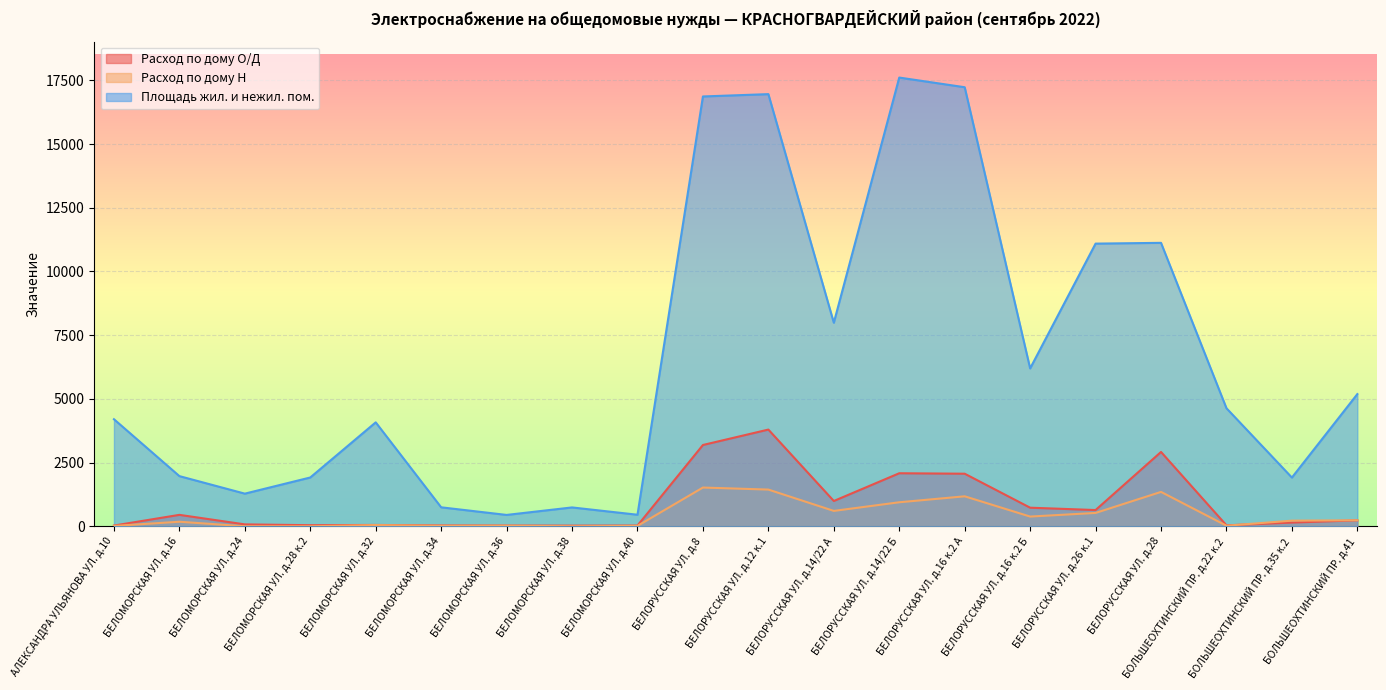

Rank the categories by Расход по дому Н value from lowest to highest.

БЕЛОМОРСКАЯ УЛ. д.24, БЕЛОМОРСКАЯ УЛ. д.28 к.2, БЕЛОМОРСКАЯ УЛ. д.38, АЛЕКСАНДРА УЛЬЯНОВА УЛ. д.10, БЕЛОМОРСКАЯ УЛ. д.40, БЕЛОМОРСКАЯ УЛ. д.34, БЕЛОМОРСКАЯ УЛ. д.36, БОЛЬШЕОХТИНСКИЙ ПР. д.22 к.2, БЕЛОМОРСКАЯ УЛ. д.32, БЕЛОМОРСКАЯ УЛ. д.16, БОЛЬШЕОХТИНСКИЙ ПР. д.35 к.2, БОЛЬШЕОХТИНСКИЙ ПР. д.41, БЕЛОРУССКАЯ УЛ. д.16 к.2 Б, БЕЛОРУССКАЯ УЛ. д.26 к.1, БЕЛОРУССКАЯ УЛ. д.14/22 А, БЕЛОРУССКАЯ УЛ. д.14/22 Б, БЕЛОРУССКАЯ УЛ. д.16 к.2 А, БЕЛОРУССКАЯ УЛ. д.28, БЕЛОРУССКАЯ УЛ. д.12 к.1, БЕЛОРУССКАЯ УЛ. д.8